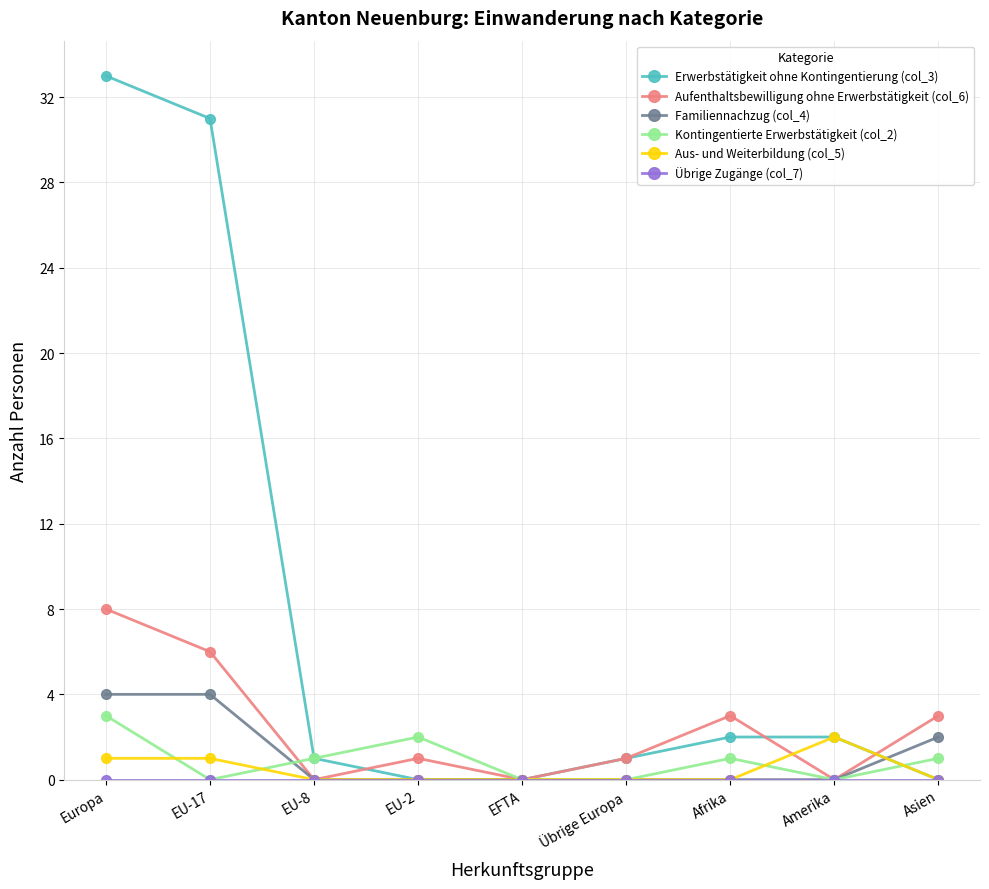

The value of Erwerbstätigkeit ohne Kontingentierung (col_3) at EFTA is 18. True or false?

False